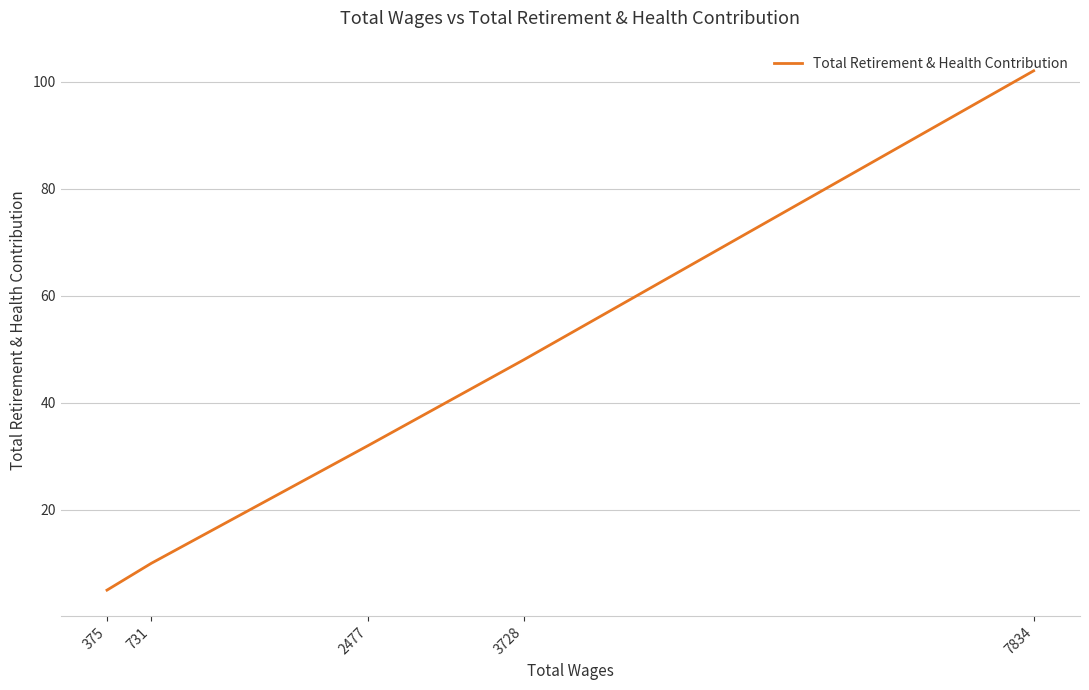

Is it true that the value at 3728 is 48?

True